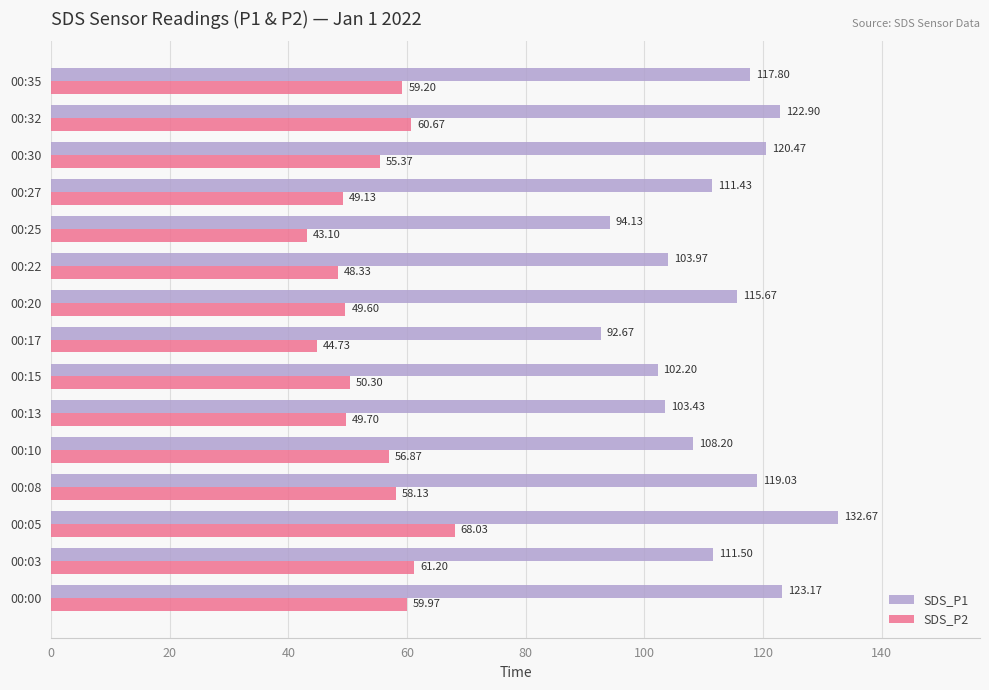

List the series in order of their overall mean, highest first.

SDS_P1, SDS_P2